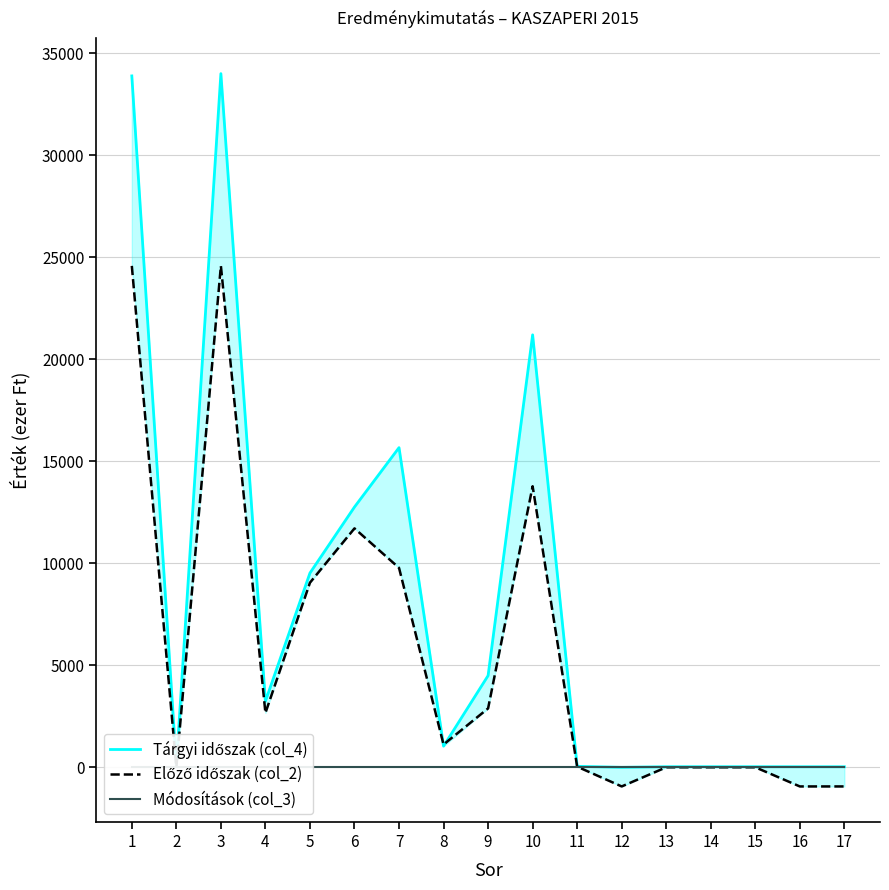

Where is the first local maximum for Előző időszak (col_2)?

3